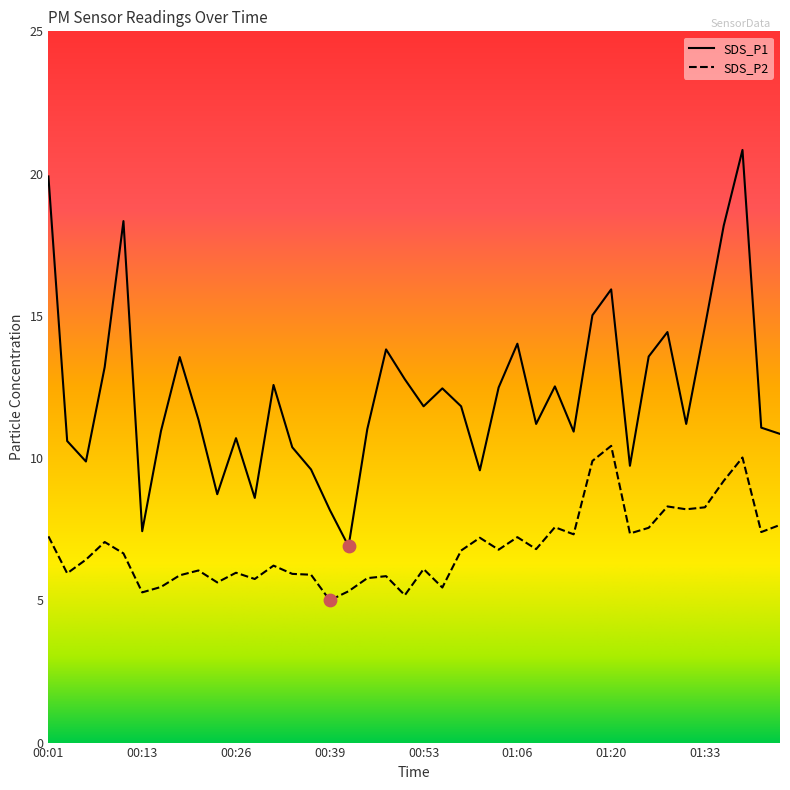

At how many categories does at least one series exceed 10?

31